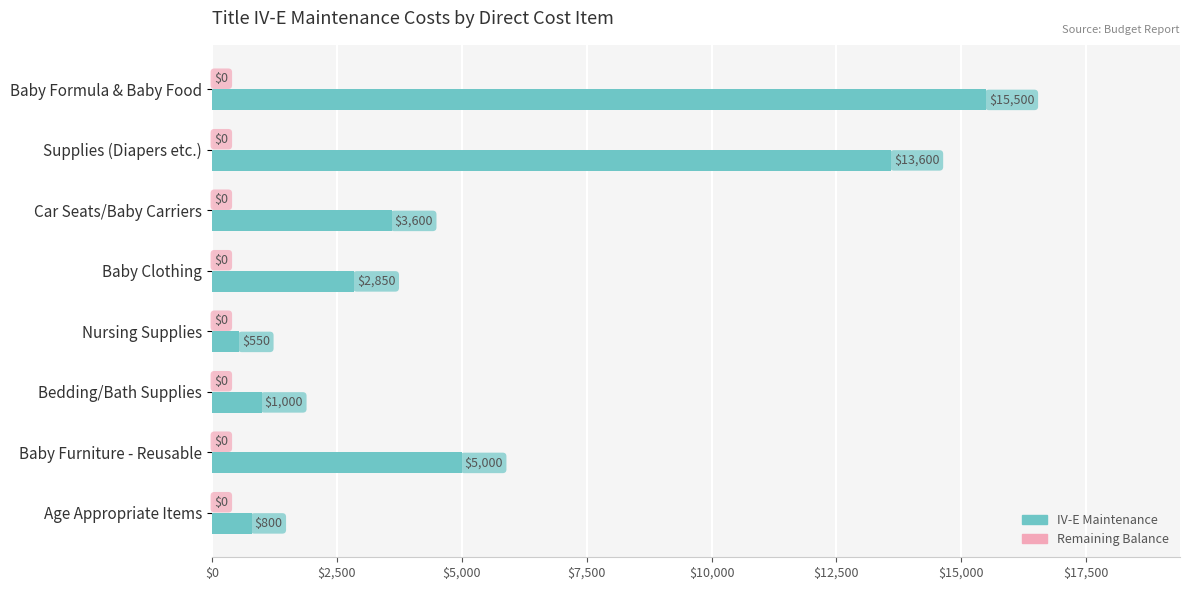

What is the difference between the maximum and minimum values?

14950